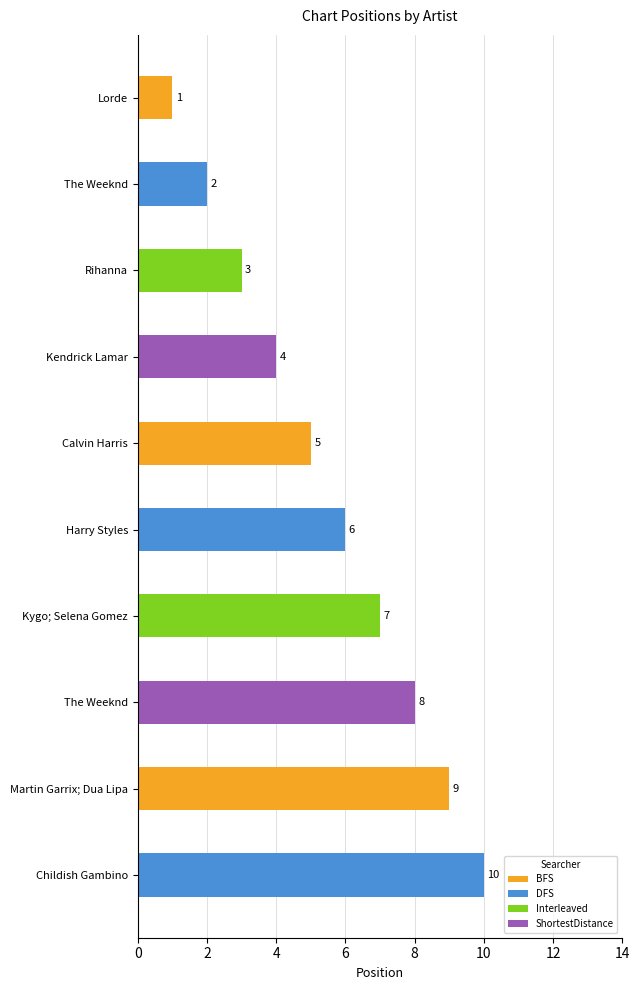

What is the value of the 10th bar from the left?

10